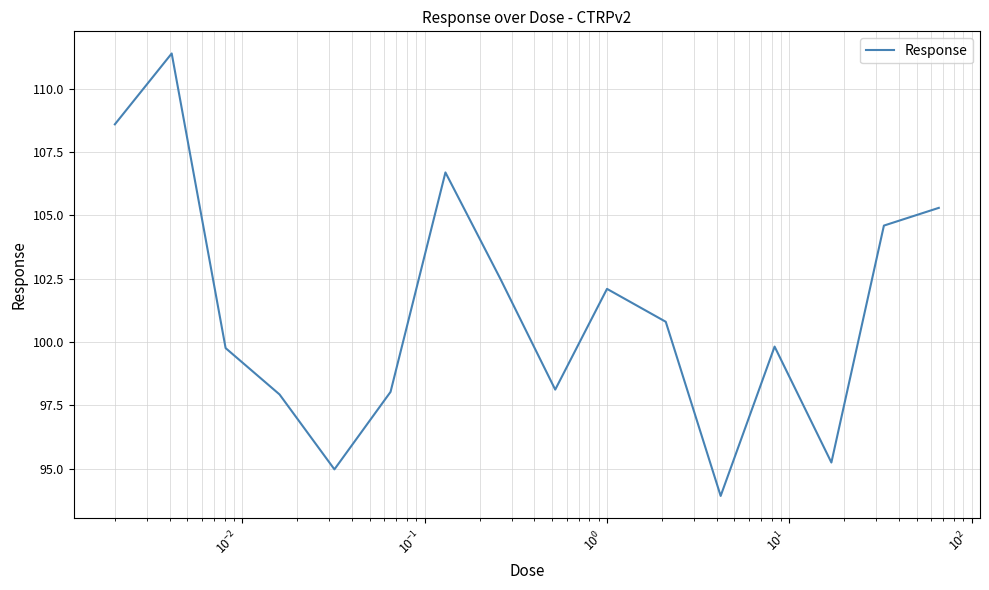

What is the average value?

101.2